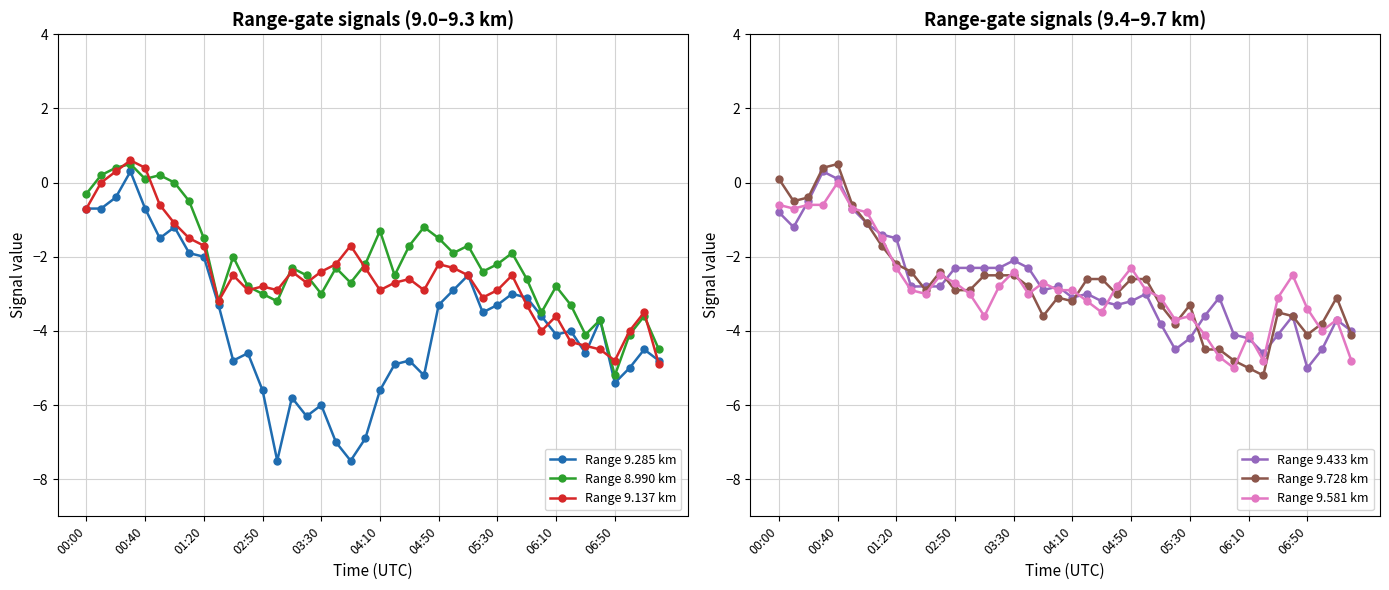

What is the difference between the highest and lowest values at 38?

1.4